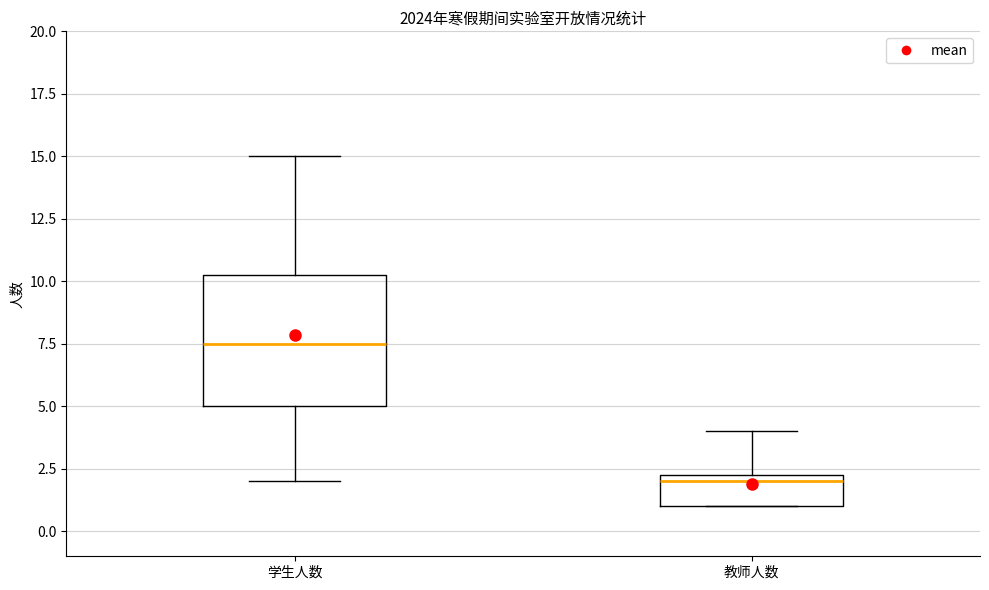

Reading left to right, read every box against the y-axis: the position of its median line, the range the box covers, and the ends of its whiskers. The values are not printed on the chart, so give them approximately, as read against the axis.

学生人数: median 7.5, box 5.0 to 10.5, whiskers 2.0 to 15.0
教师人数: median 2.0, box 1.0 to 2.5, whiskers 1.0 to 4.0